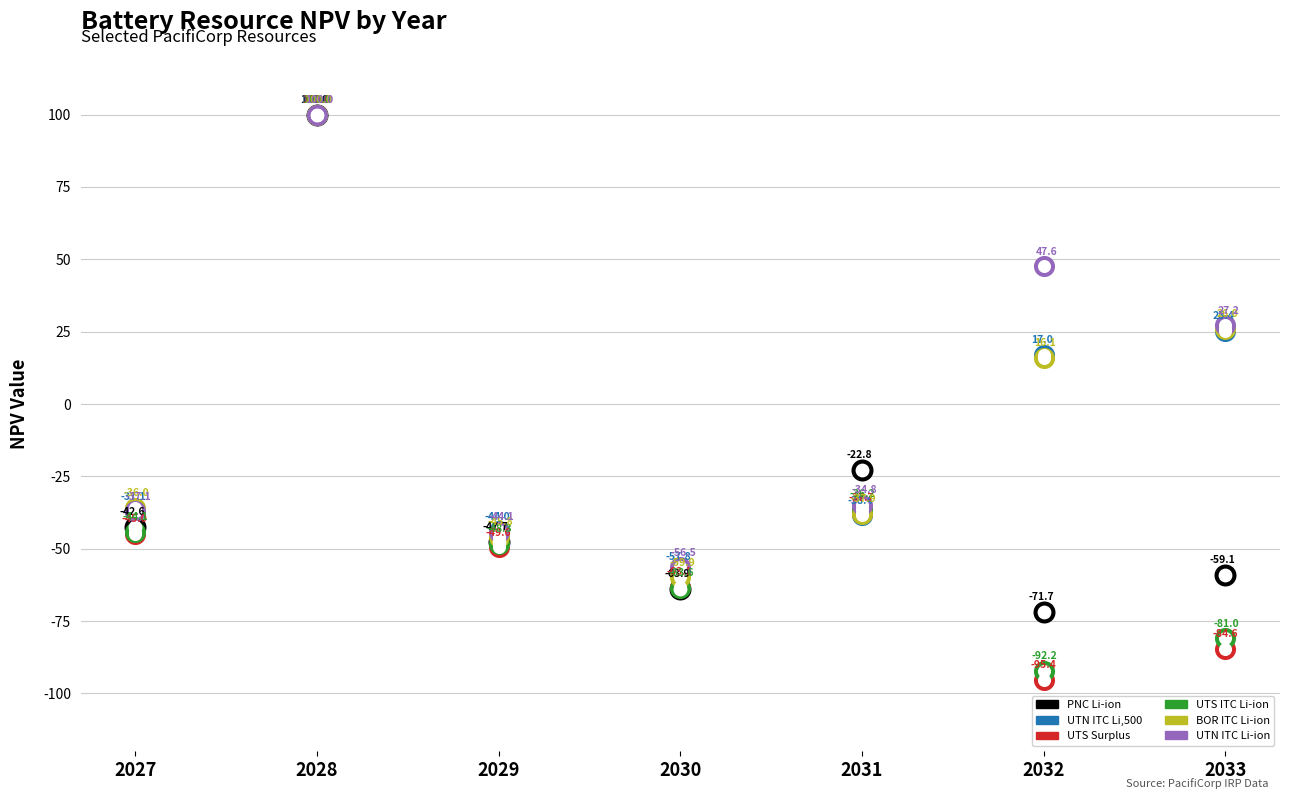

At how many categories does at least one series exceed 74?

1